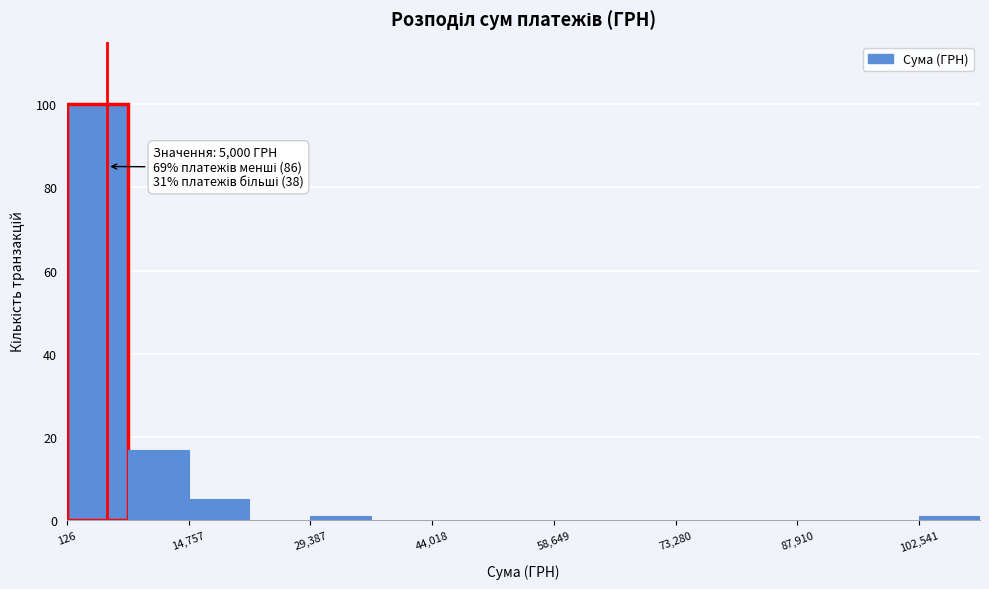

Read against the x-axis, roughly where is the centre of the tallest bar?

4000